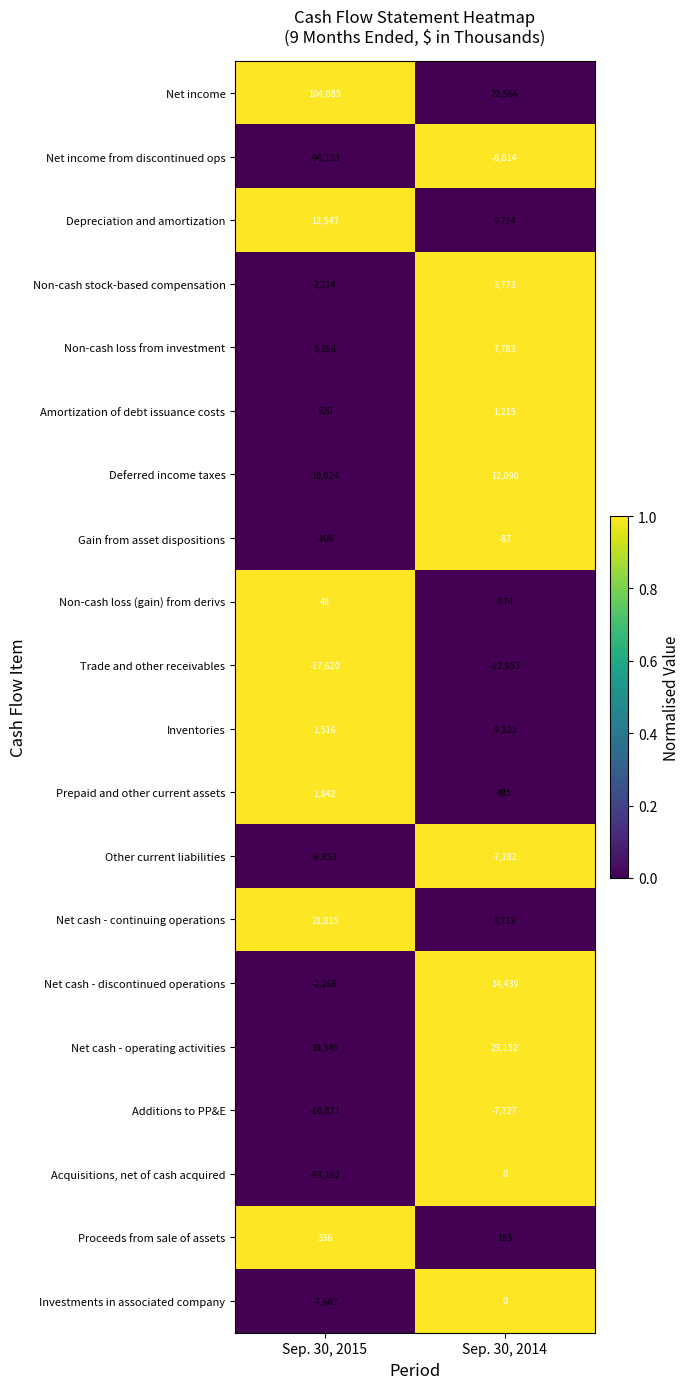

How many data points does each series have?

2